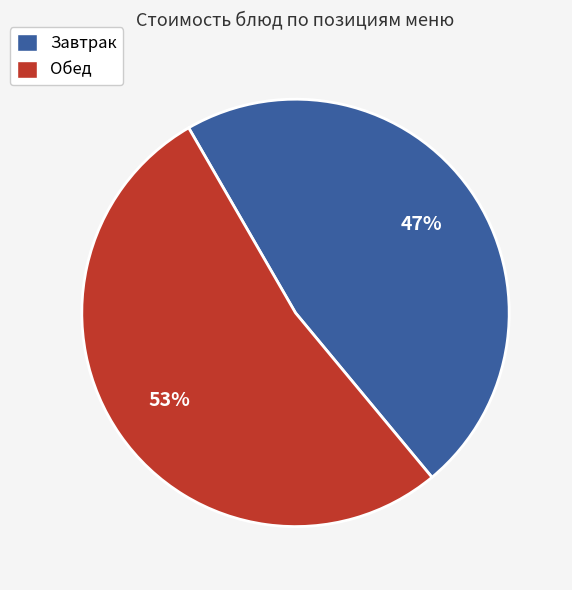

Rank the categories by value from lowest to highest.

Завтрак, Обед